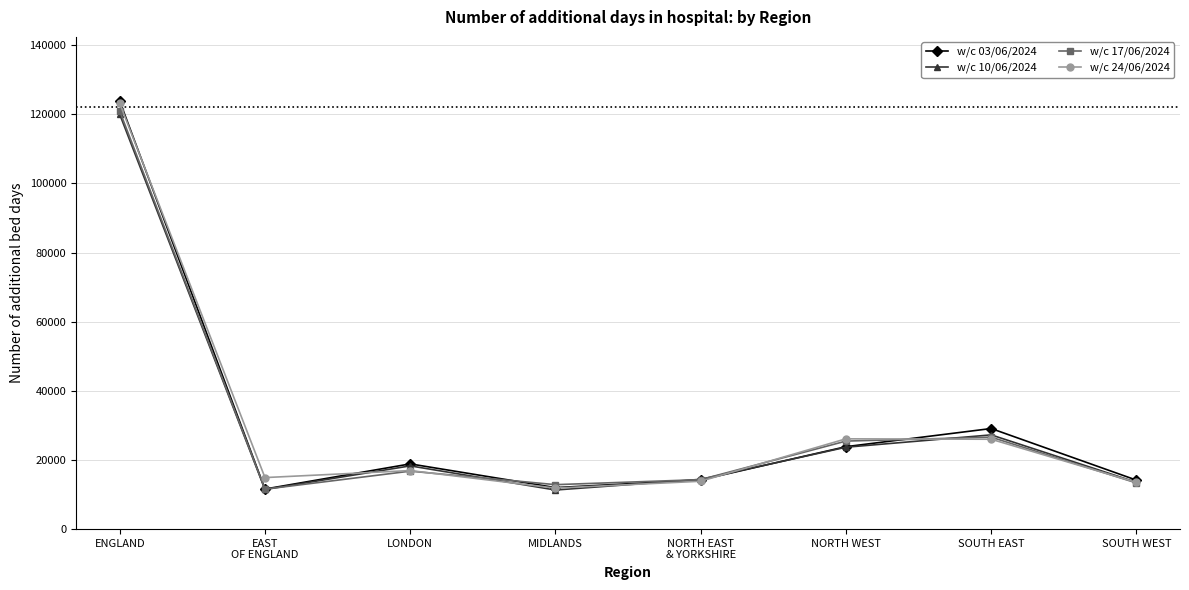

At which label is w/c 03/06/2024 closest to 67711?

SOUTH EAST